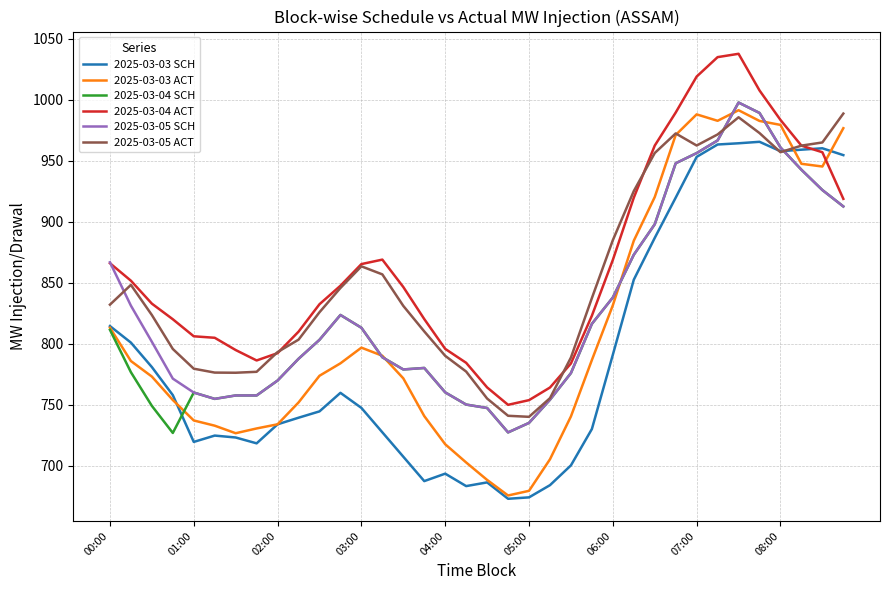

How many lines are shown in the chart?

6